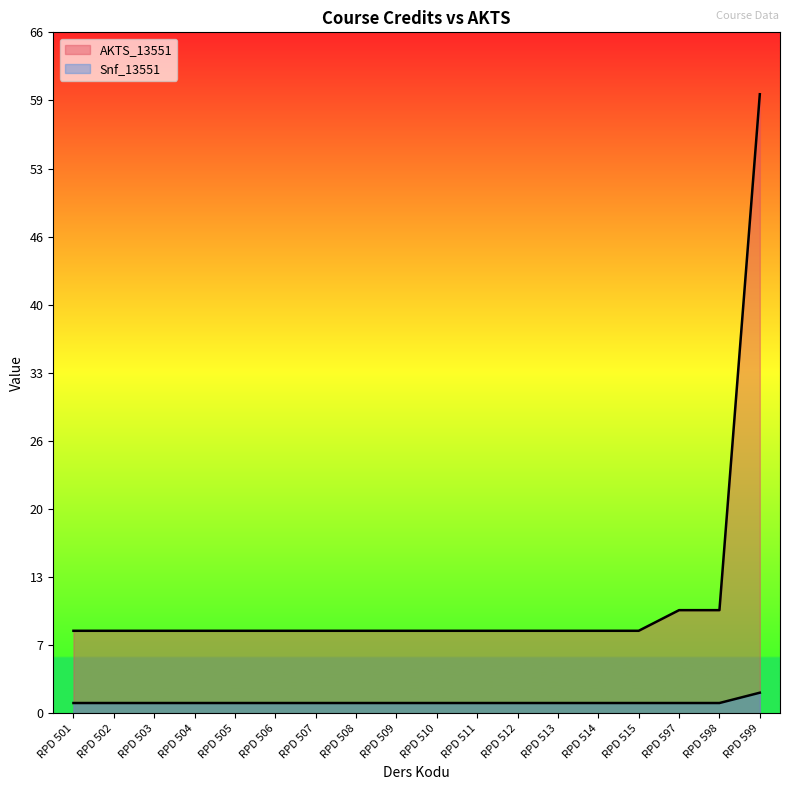

True or false: AKTS_13551 and Snf_13551 intersect in this chart.

False